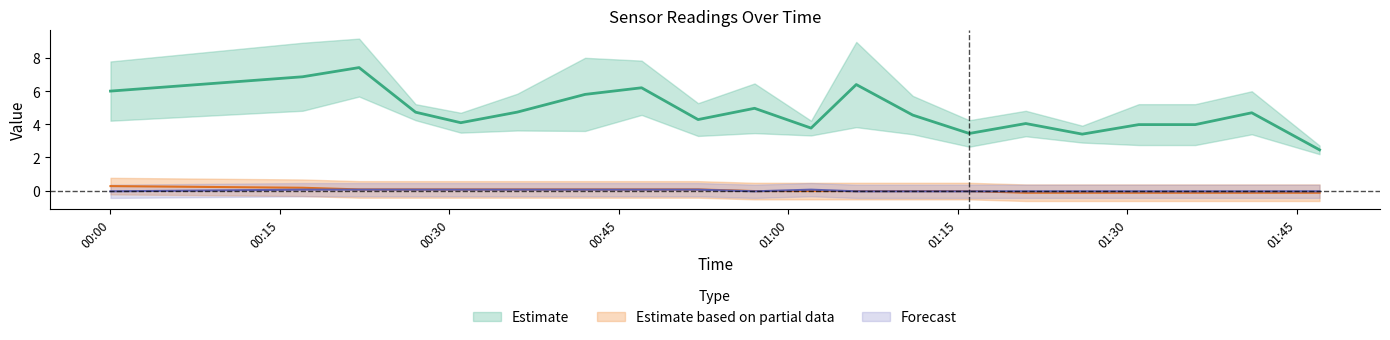

At which label does SDS_P1 reach its minimum?

2023-02-09 01:47